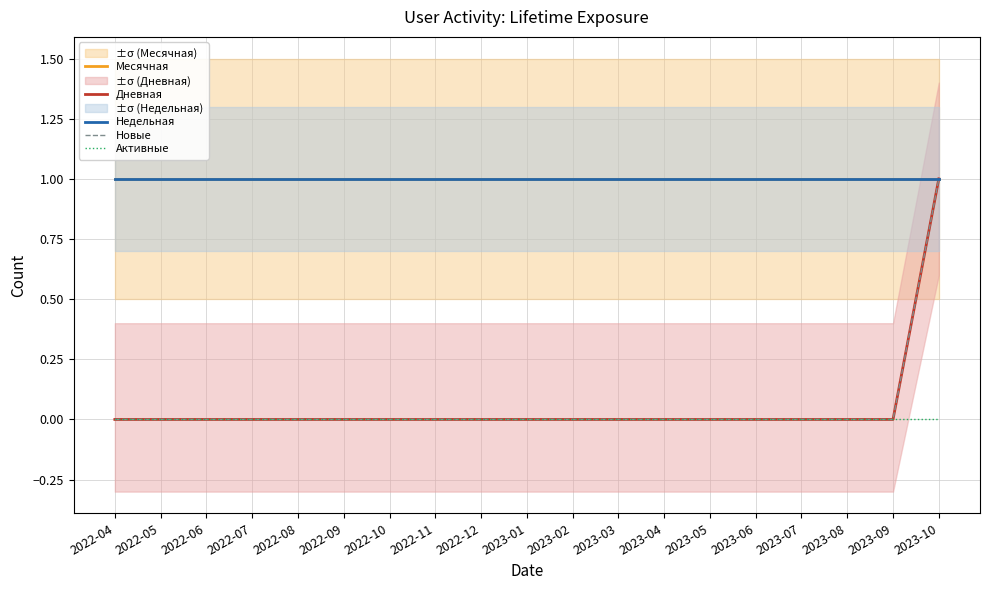

At which category is the sum across all series the highest?

2023-10